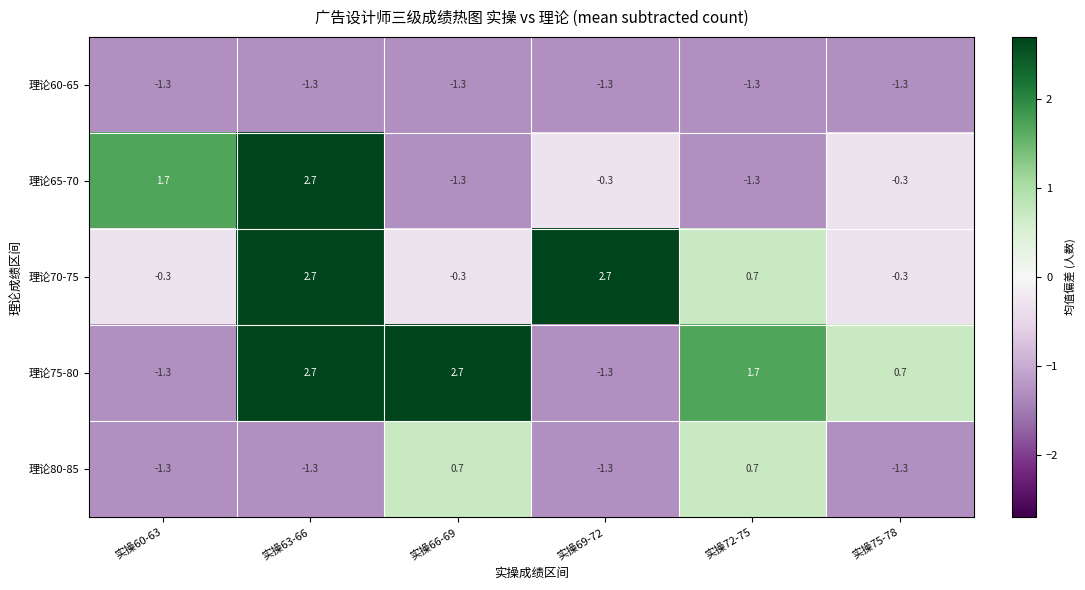

What is the spread (max minus min) of values at 实操69-72?

4.0